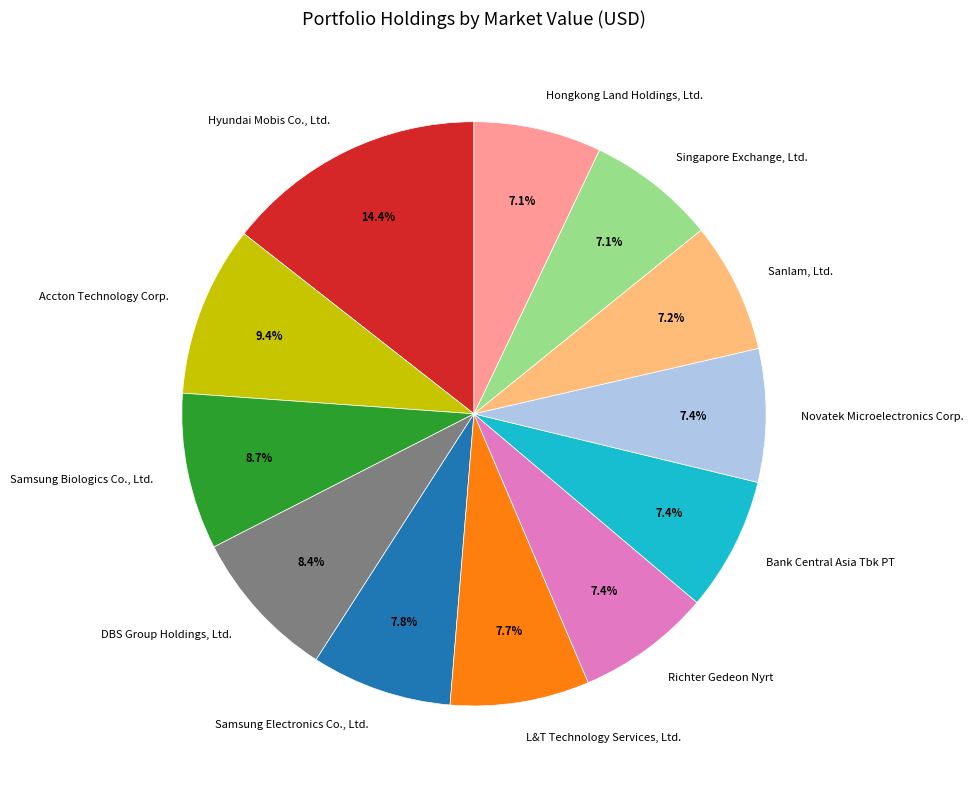

Is it true that Samsung Electronics Co., Ltd. is 8% of the pie?

True